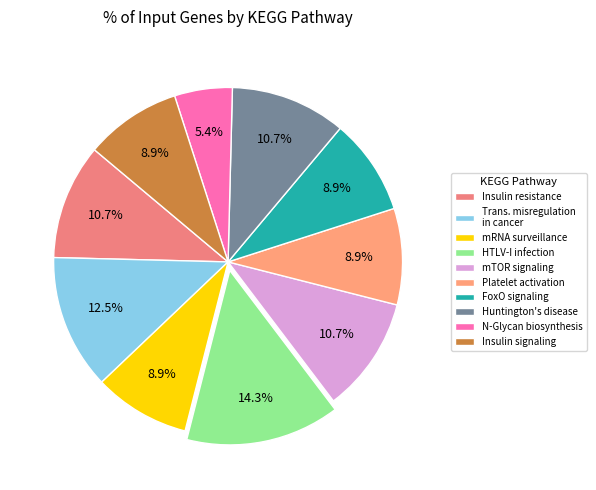

How many segments does this pie chart have?

10